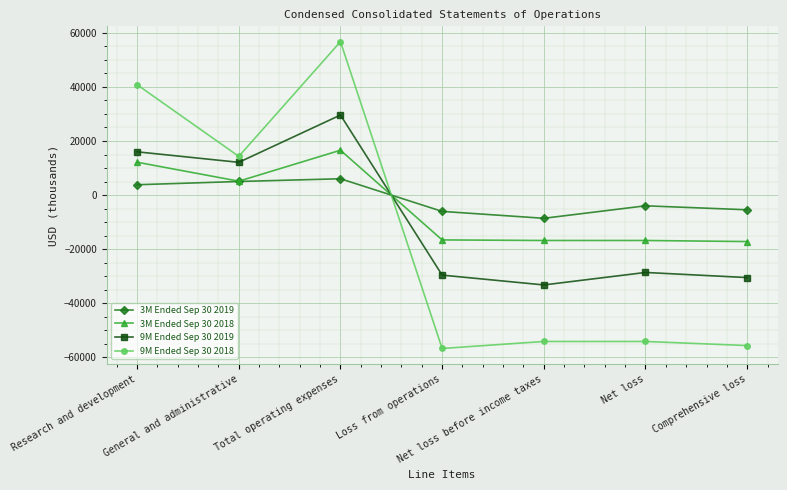

List the series in order of their peak value, highest first.

9M Ended Sep 30 2018, 9M Ended Sep 30 2019, 3M Ended Sep 30 2018, 3M Ended Sep 30 2019